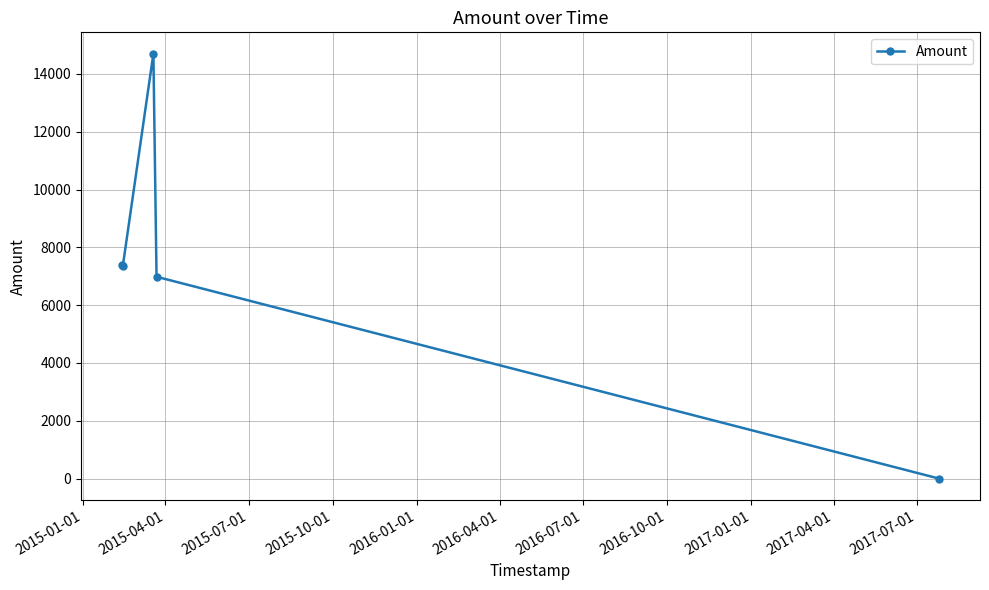

How many lines are shown in the chart?

1